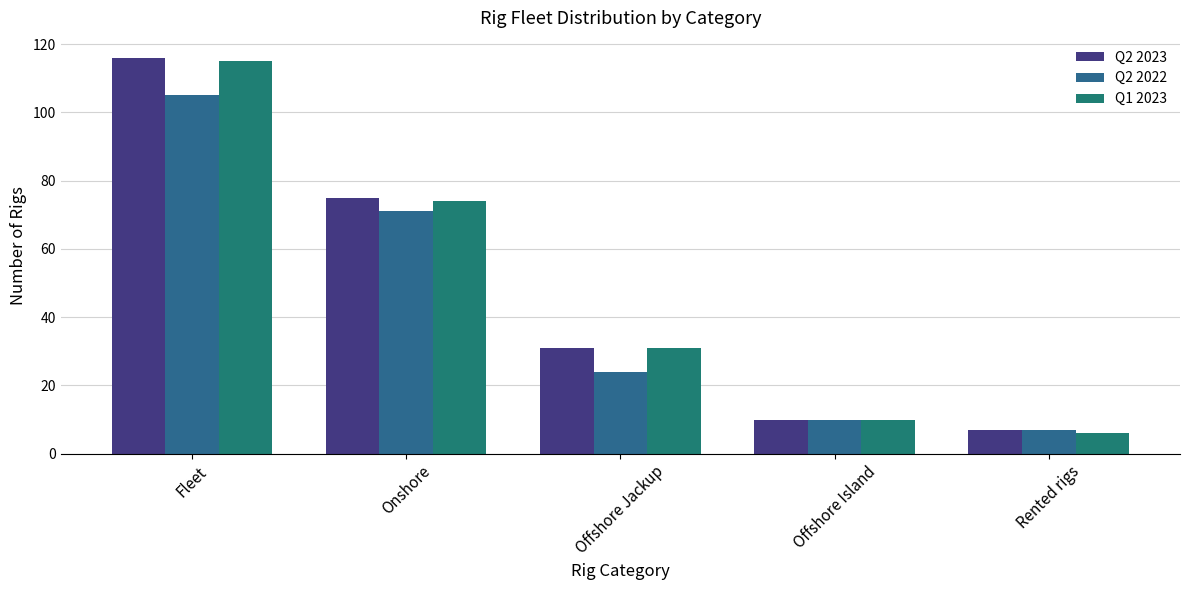

What is the label of the 4th bar from the right?

Onshore